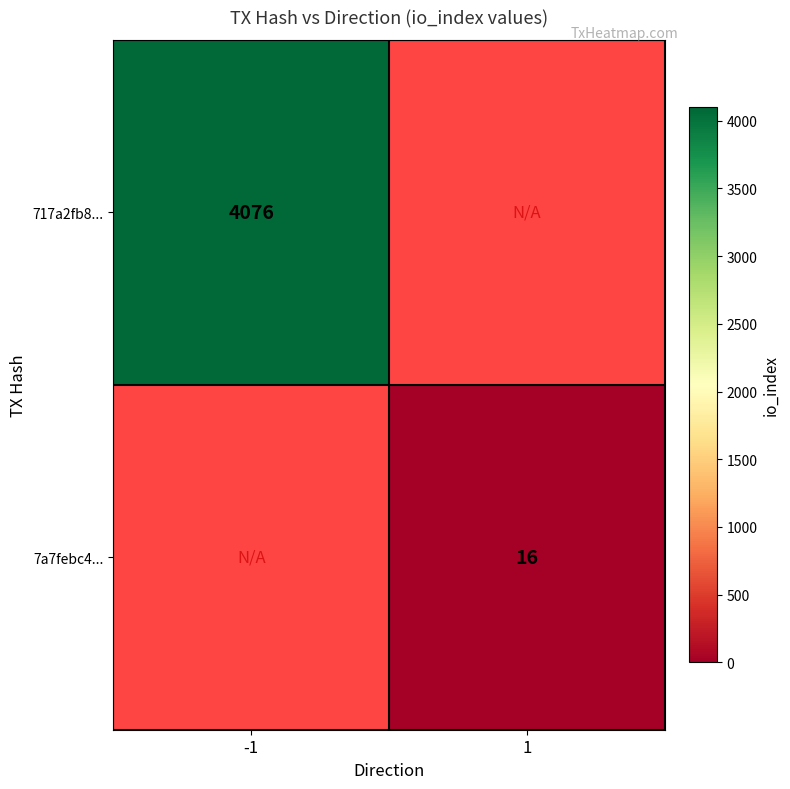

Is it true that 717a2fb8... equals 2655 at -1?

False